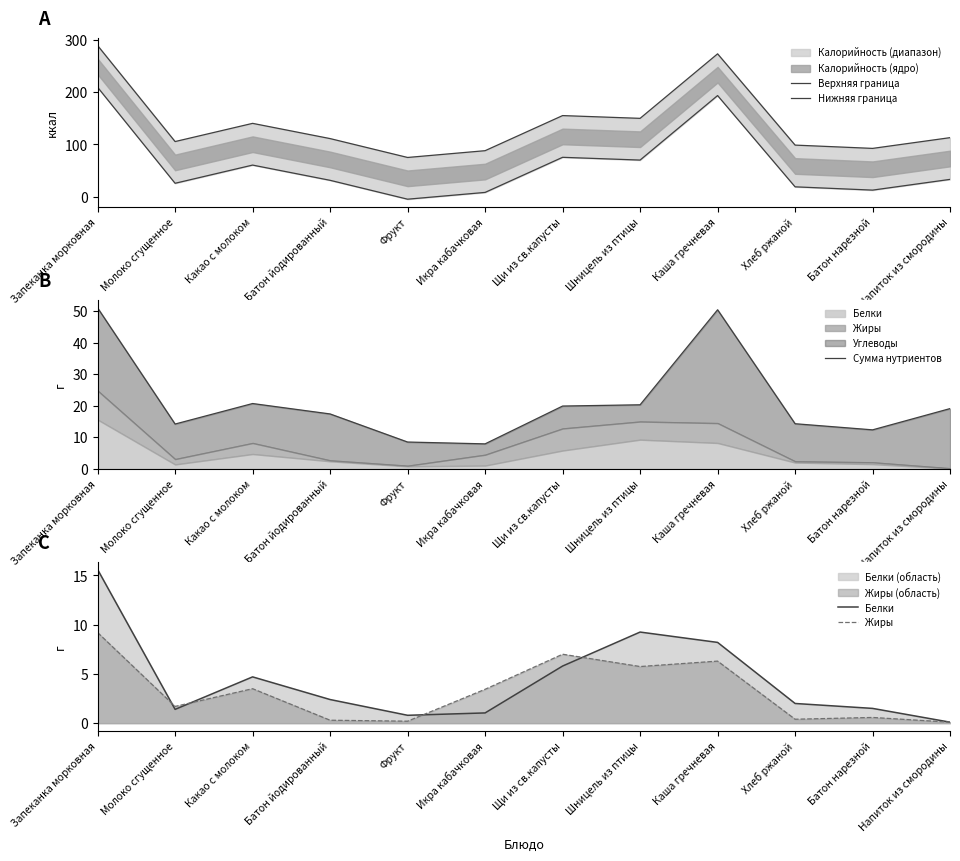

The Верхняя граница series shows 158.4 at Батон йодированный. True or false?

False